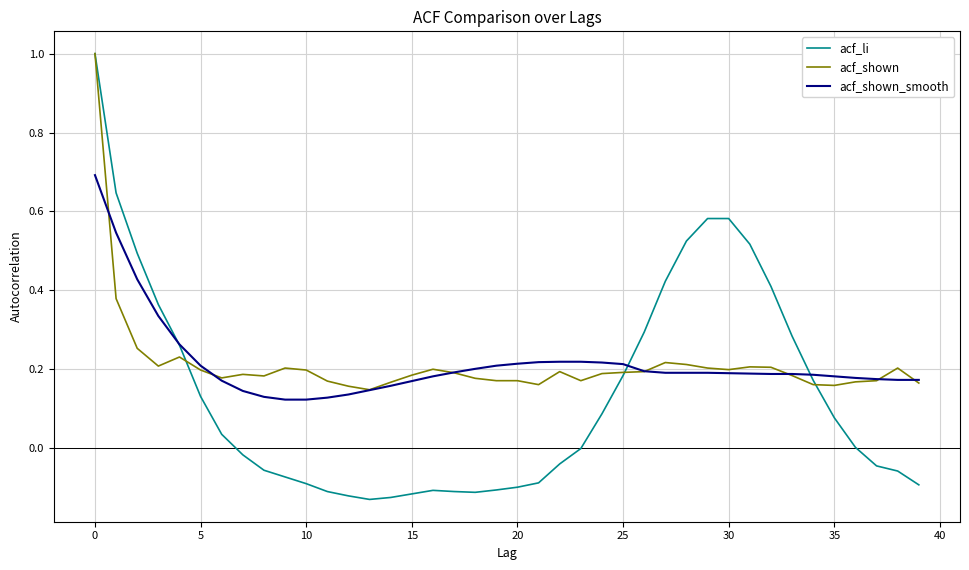

What is the difference between the second highest and second lowest values in the acf_li series?

0.8